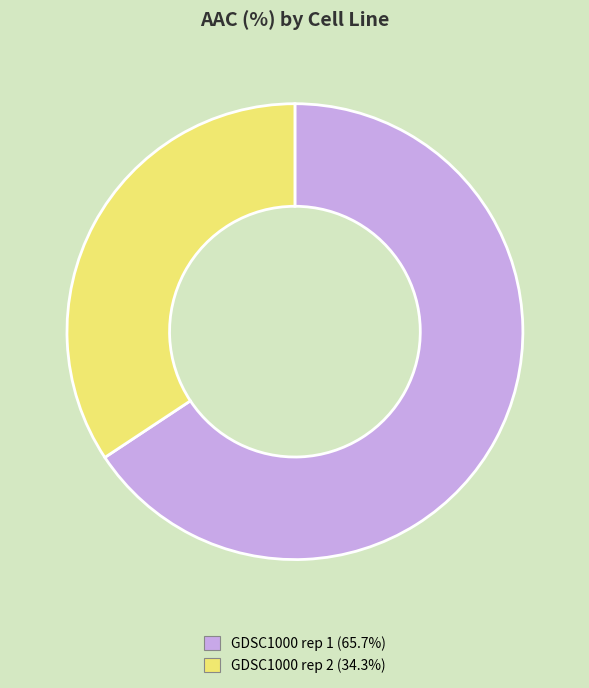

Count the number of slices in the pie.

2